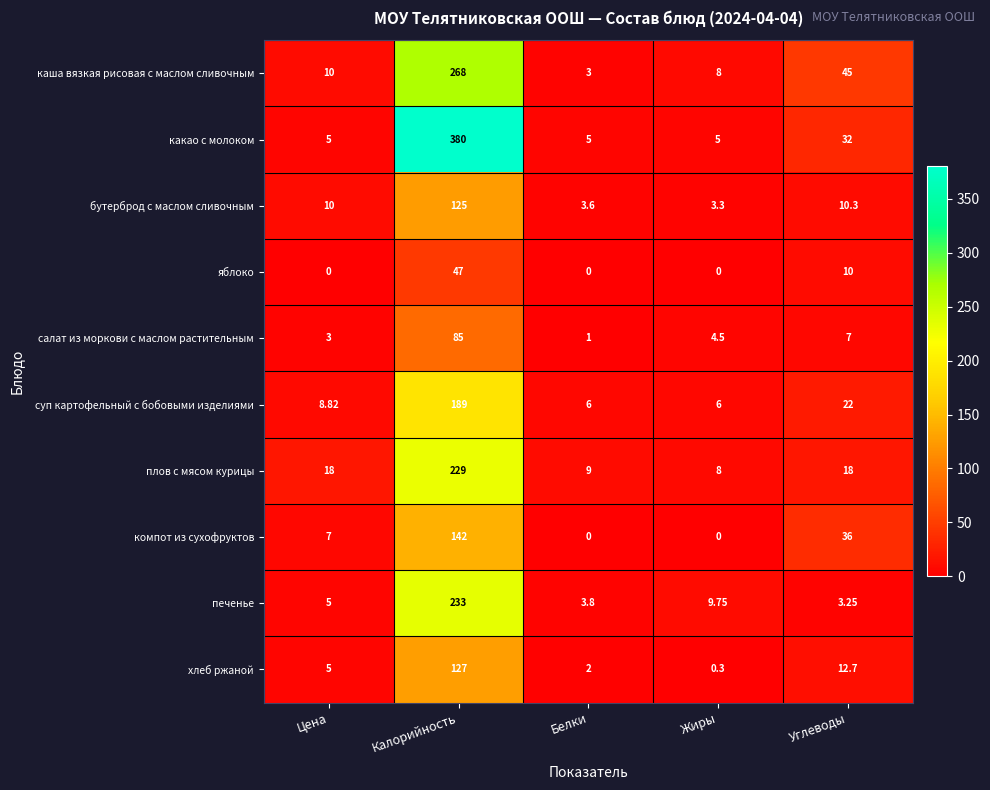

What is the maximum value shown in the chart?

380.0